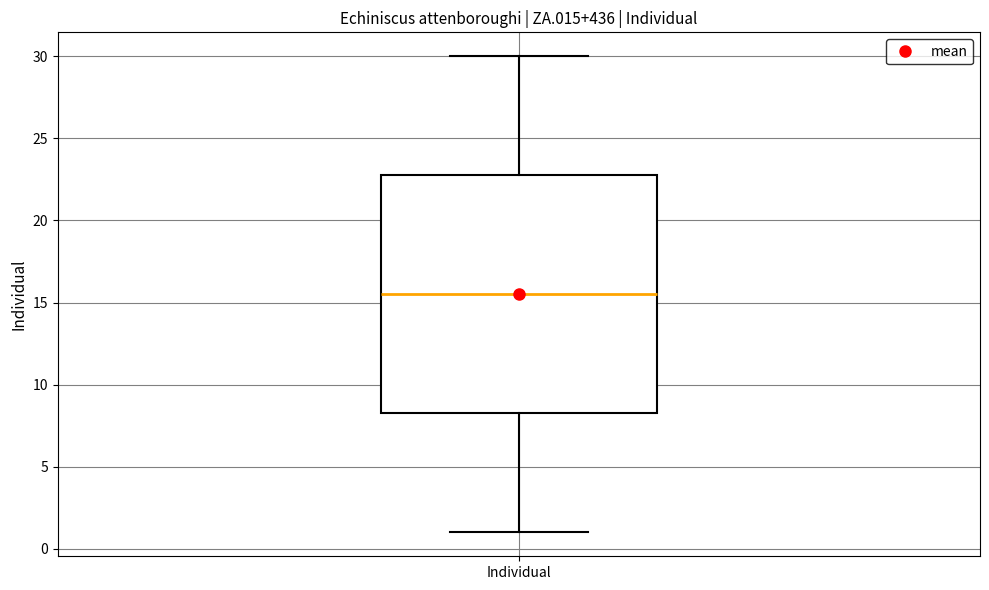

Transcribe this box plot: give where the median line is, the range the box spans, and where the two whiskers end, as read against the y-axis. The values are not printed on the chart, so give them approximately, as read against the axis.

median 15.5, box 8.5 to 23.0, whiskers 1.0 to 30.0